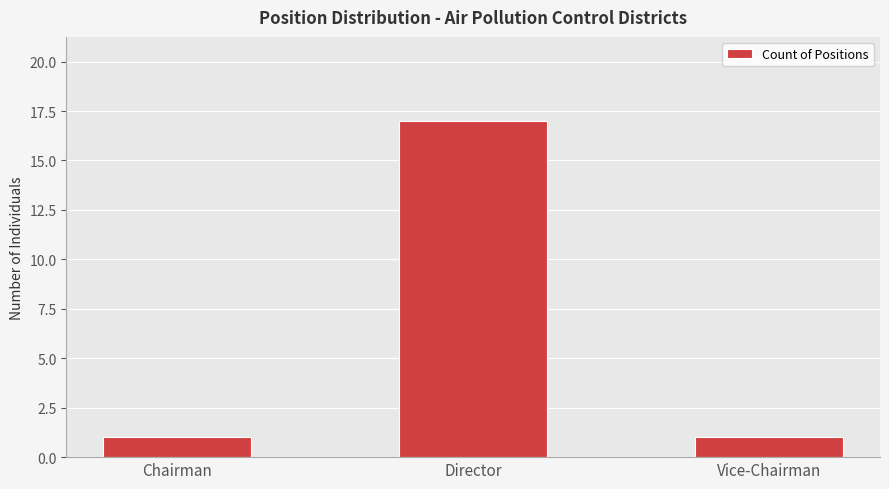

What is the maximum value shown in the chart?

17